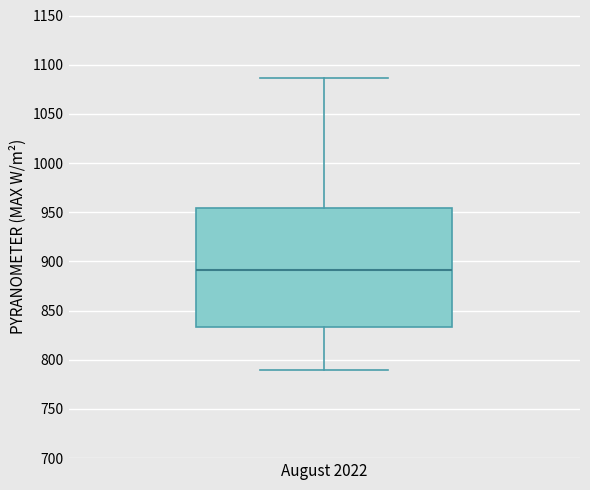

Where is the upper edge of the box for August 2022 on the y-axis? The values are not printed on the chart, so give them approximately, as read against the axis.

955